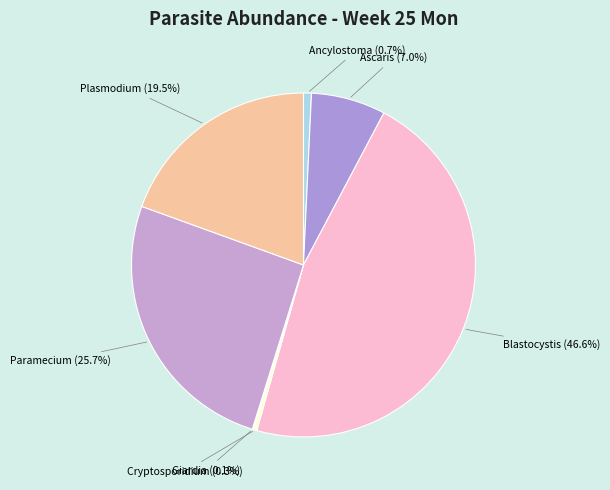

To the nearest percent, what is the average slice percentage?

14%